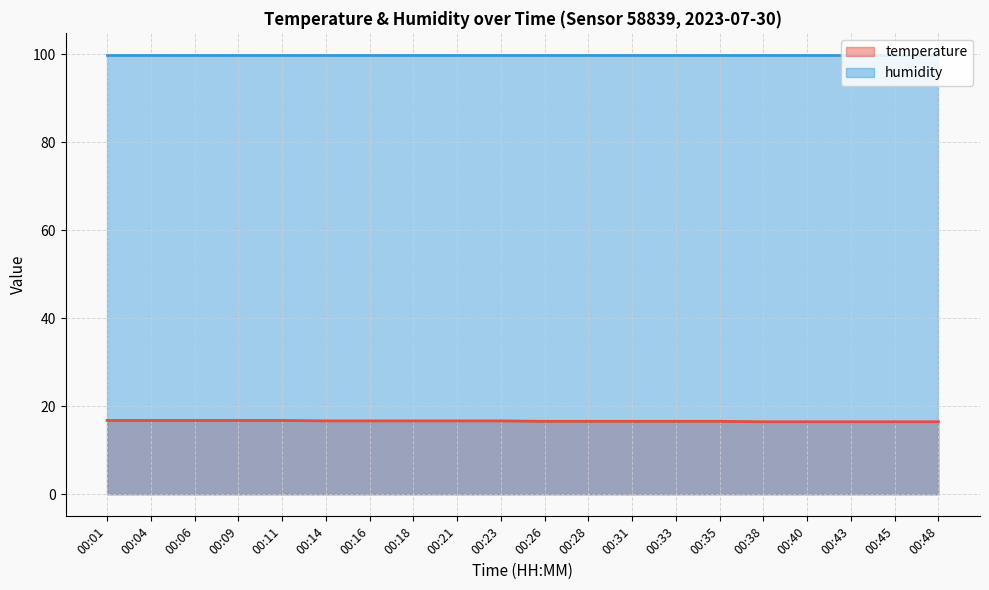

What is the approximate value at 00:09?

16.8